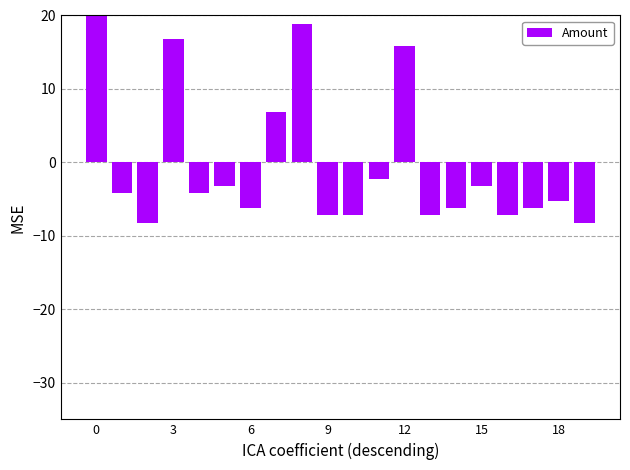

True or false: the data shows -3.2 at 15.

True